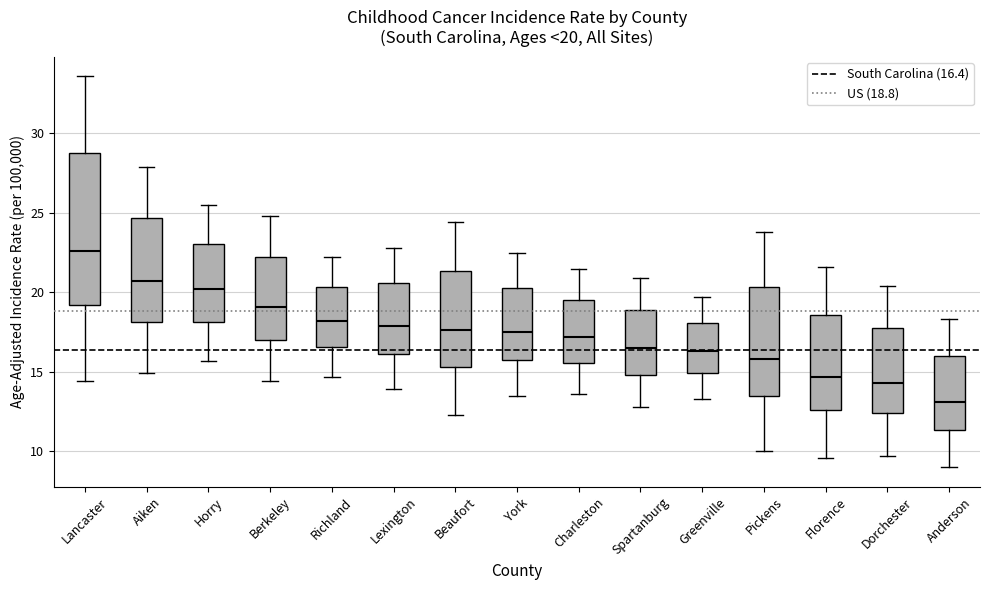

Which box is the tallest, from its lower edge to its upper edge?

Lancaster